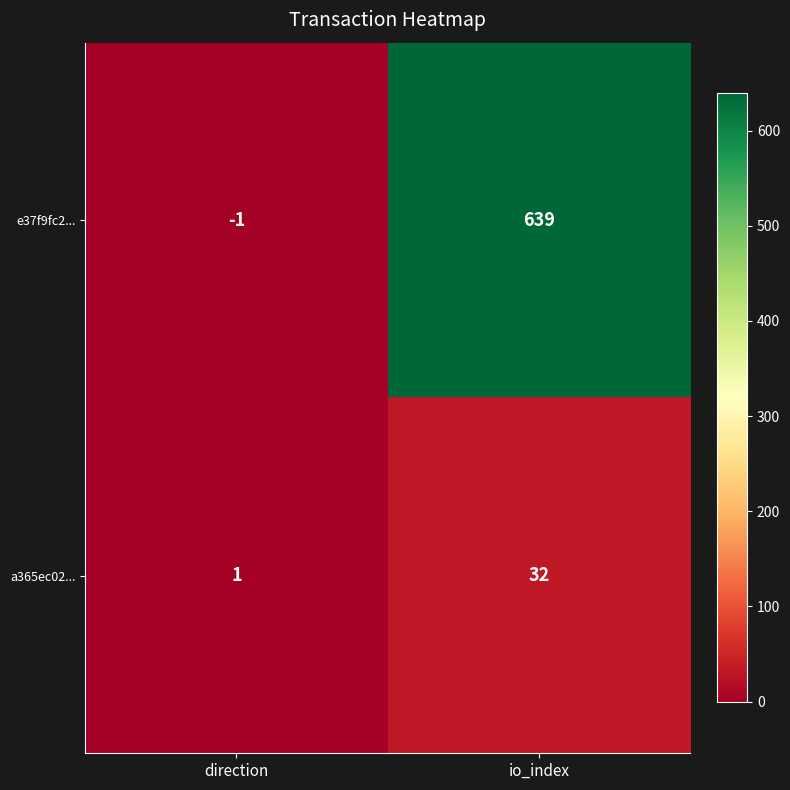

Is it true that e37f9fc2... equals 212 at io_index?

False